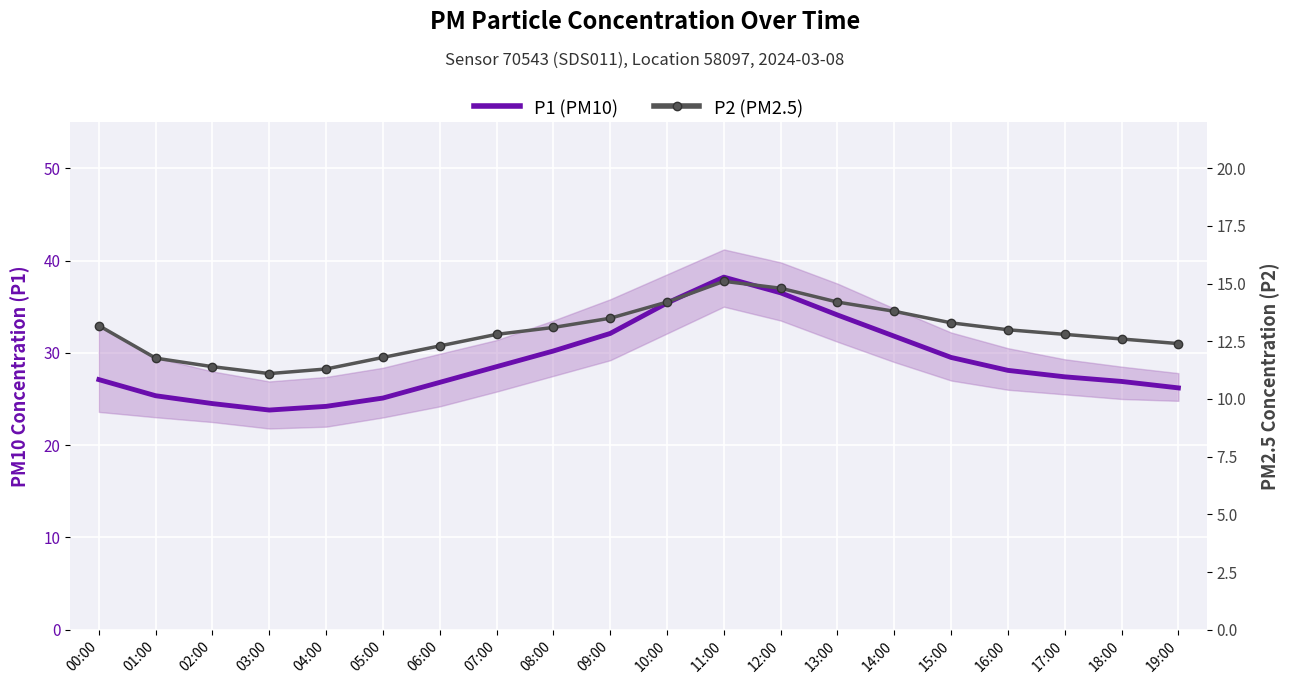

The value of P2 (PM2.5) at 06:00 is 12.3. True or false?

True